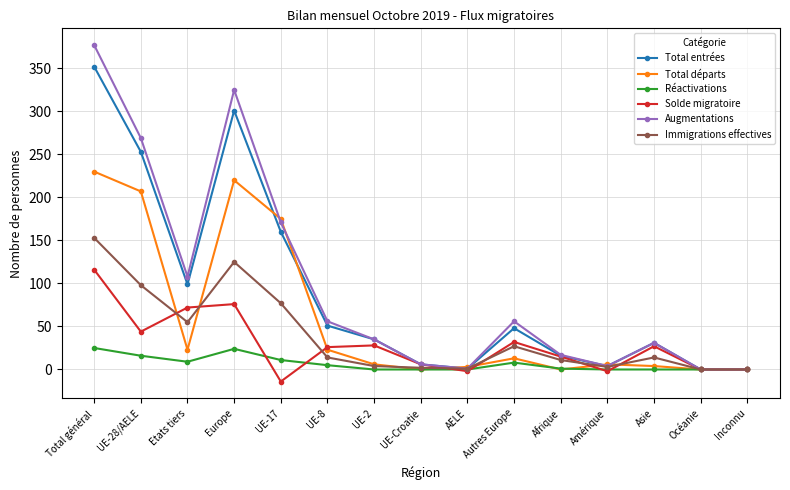

What is the maximum value for Réactivations?

25